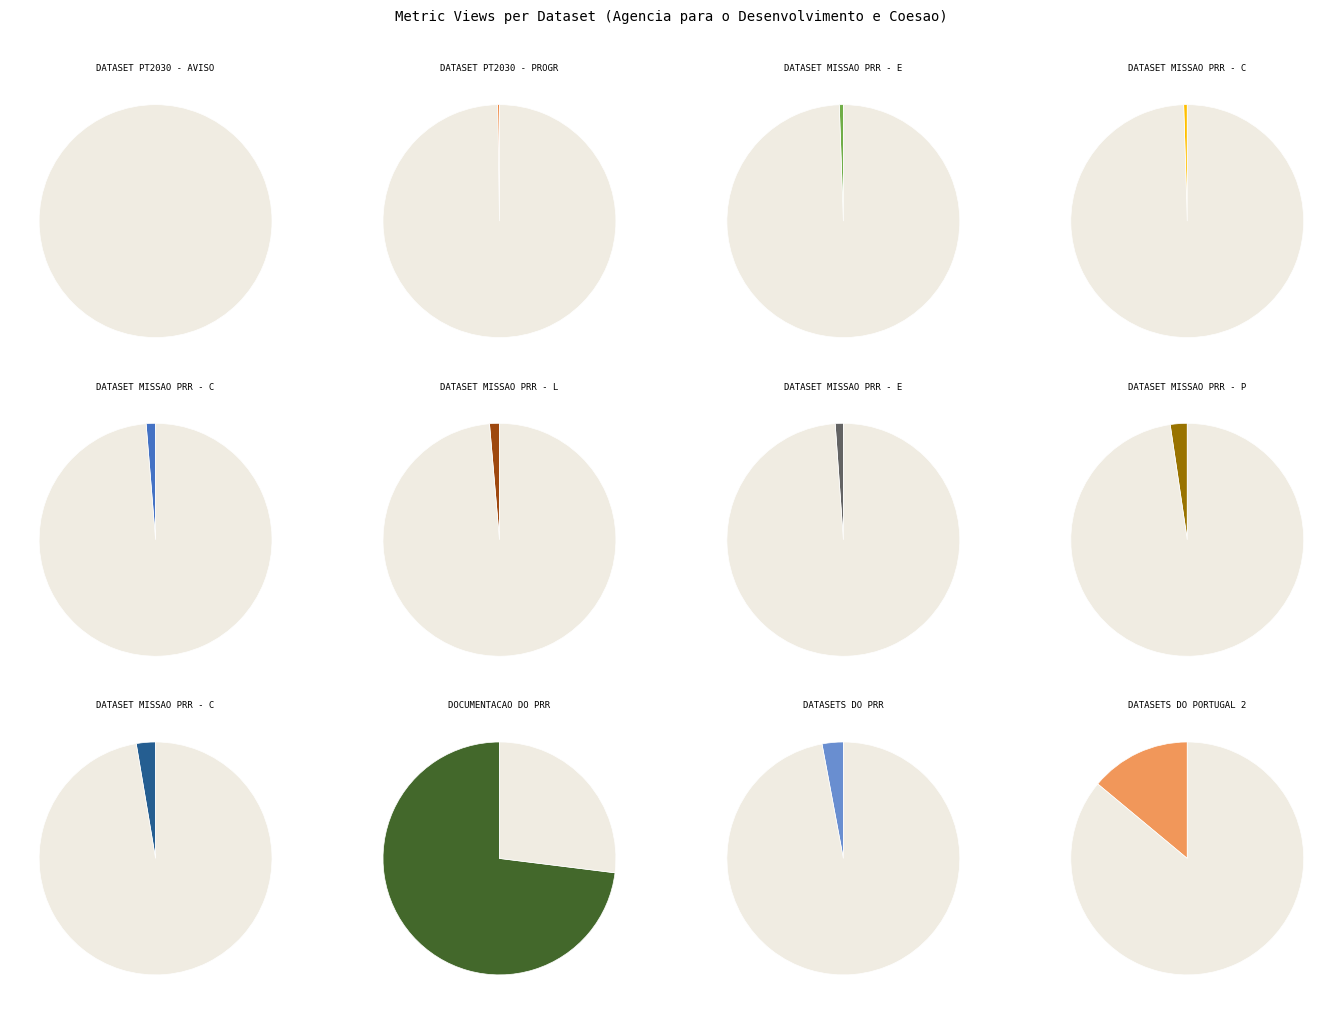

To the nearest percent, what percentage of the pie is Dataset Missao PRR - Localizacoes?

1%